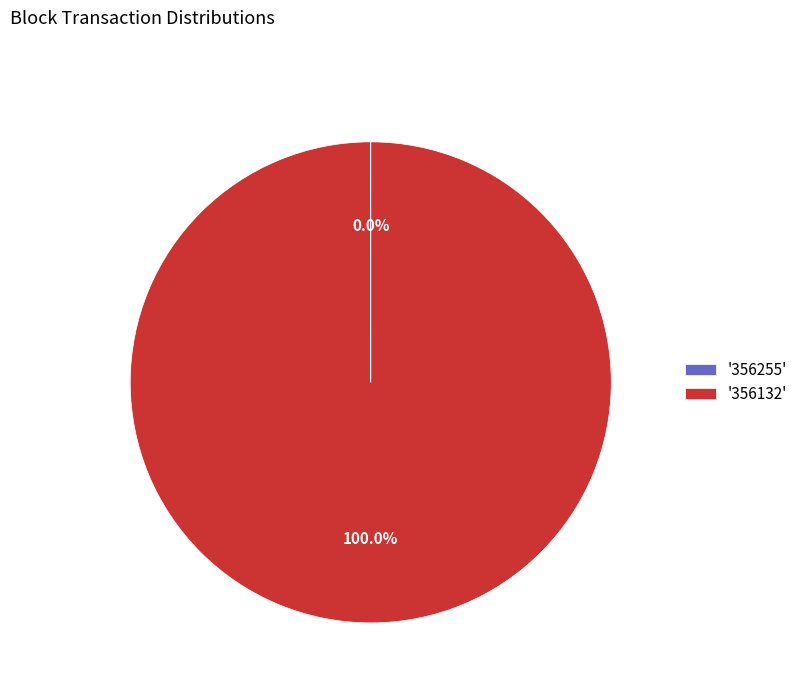

Which slice is the largest?

'356132'